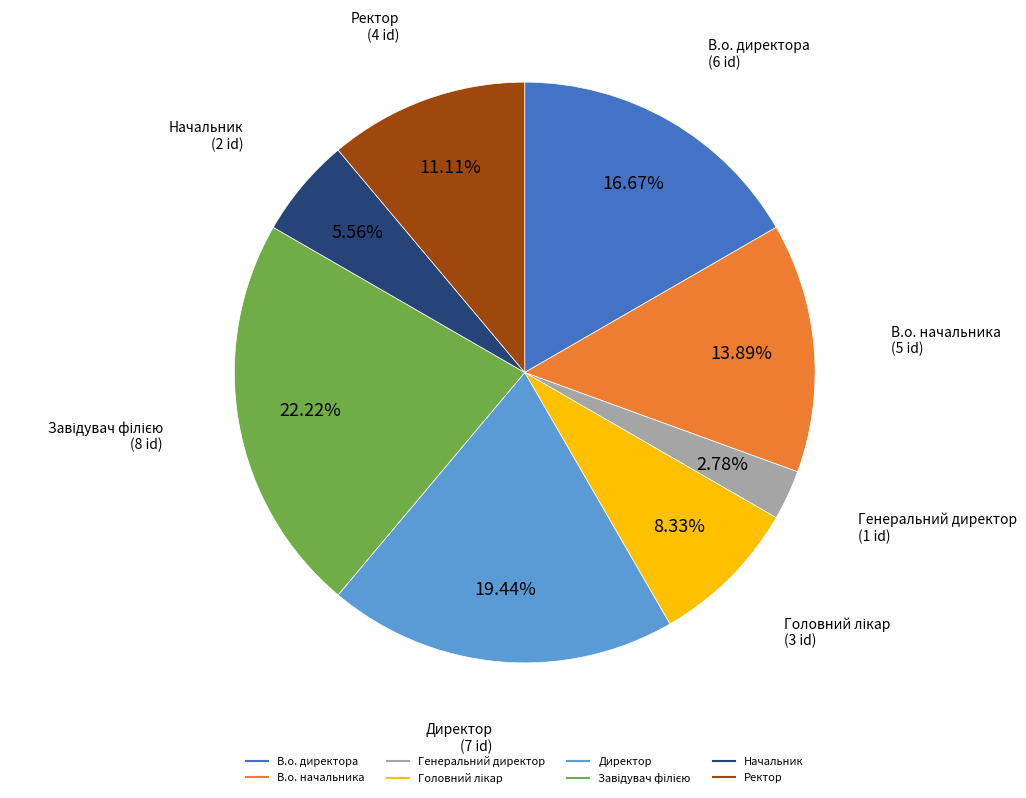

Count the number of slices in the pie.

8